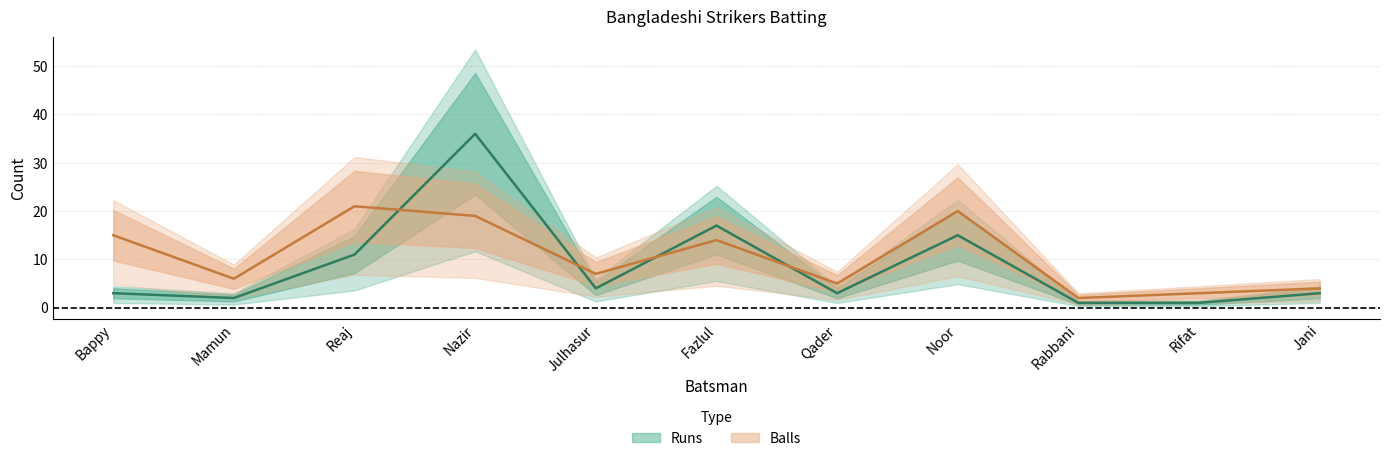

List the series in order of their peak value, lowest first.

Balls, Runs